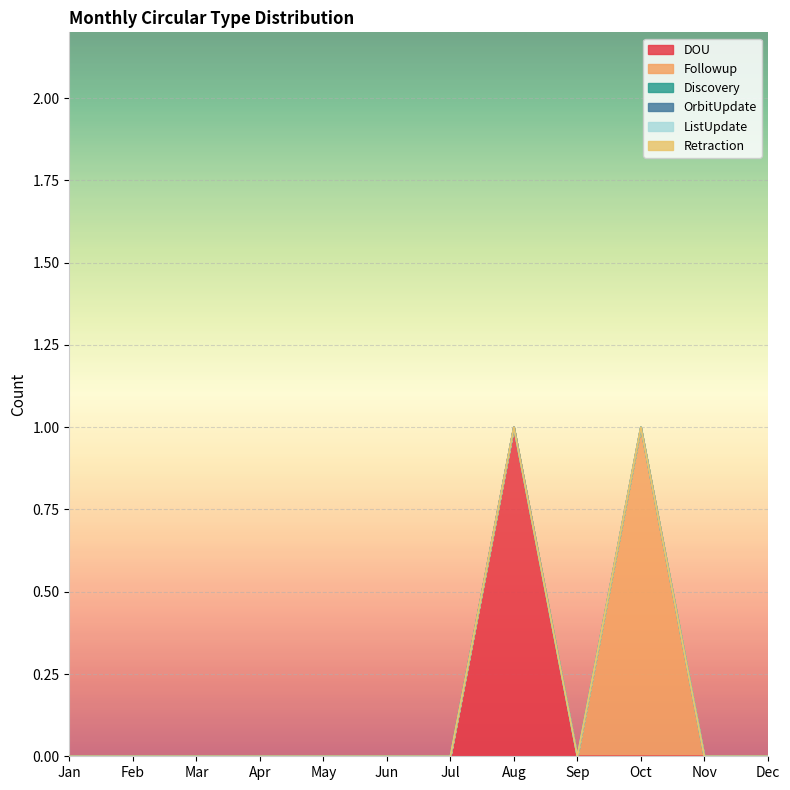

Is it true that Retraction equals 0 at Aug?

True